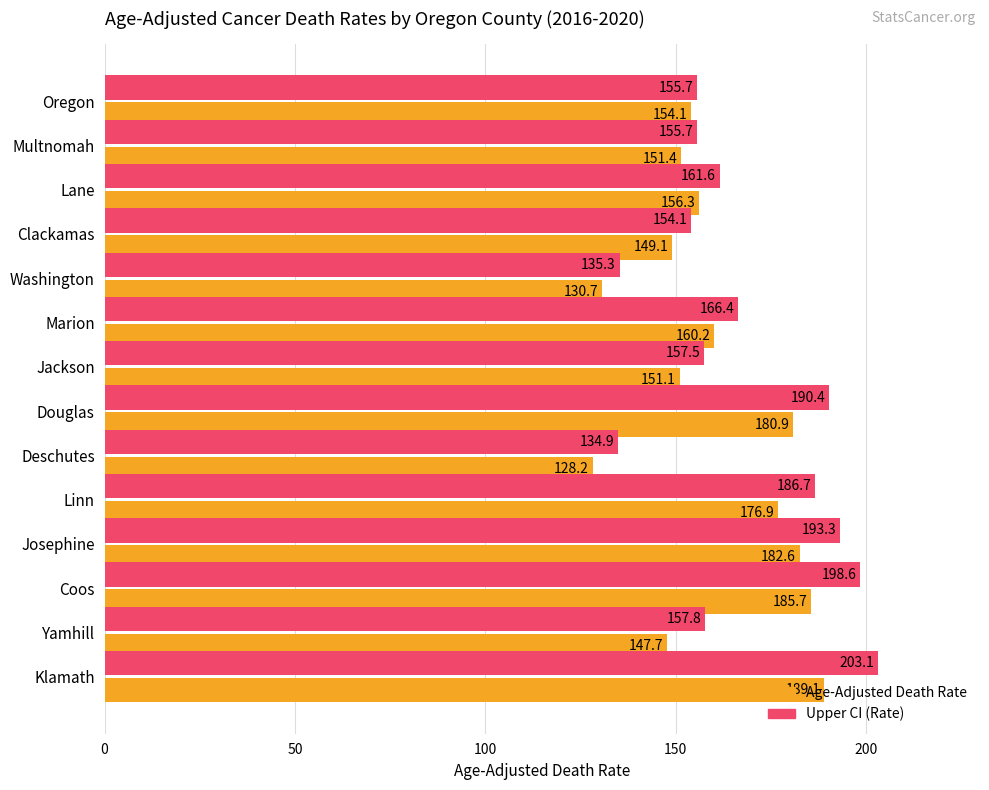

What is the approximate value of Age-Adjusted Death Rate at Multnomah?

151.4